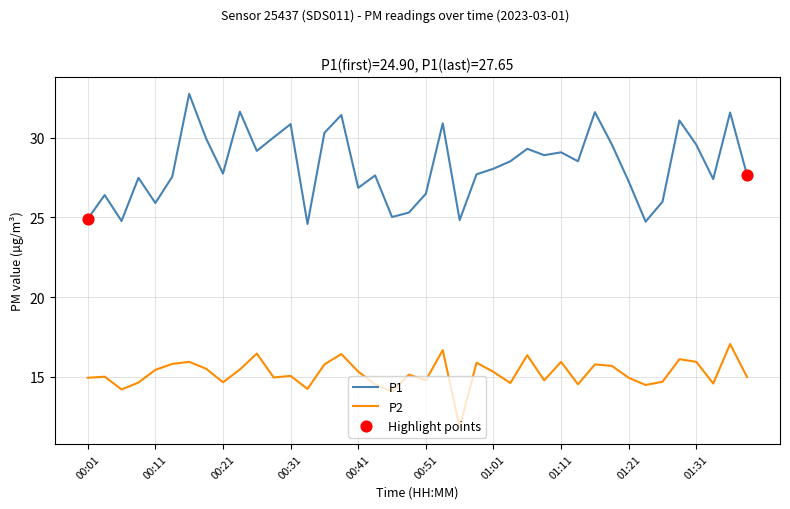

Which series has the largest range (max minus min)?

P1